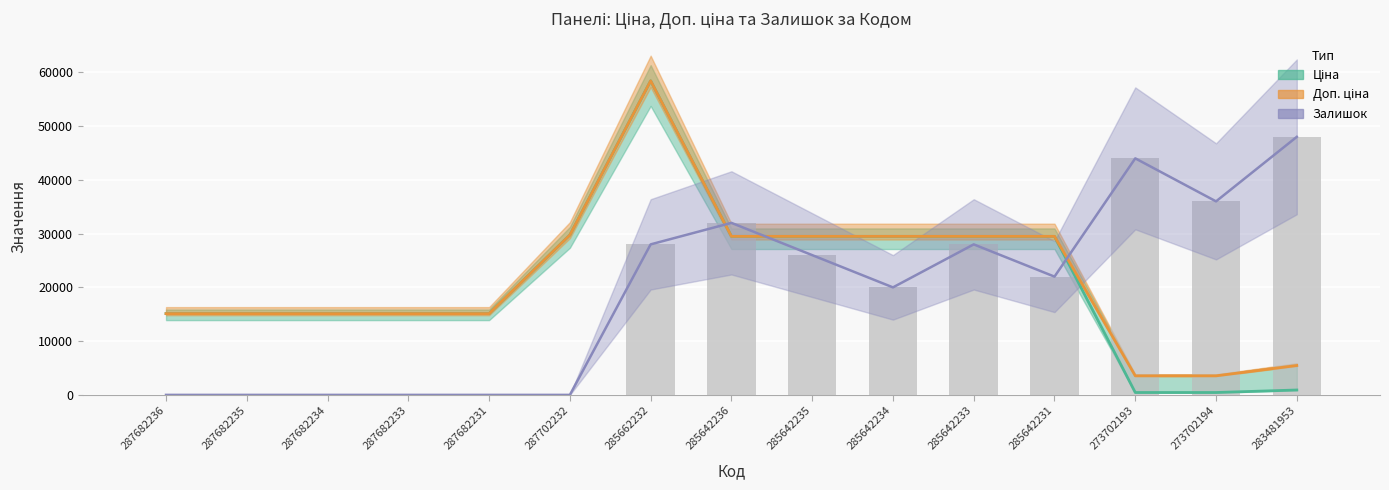

What is the average value of the Доп. ціна series?

21585.6